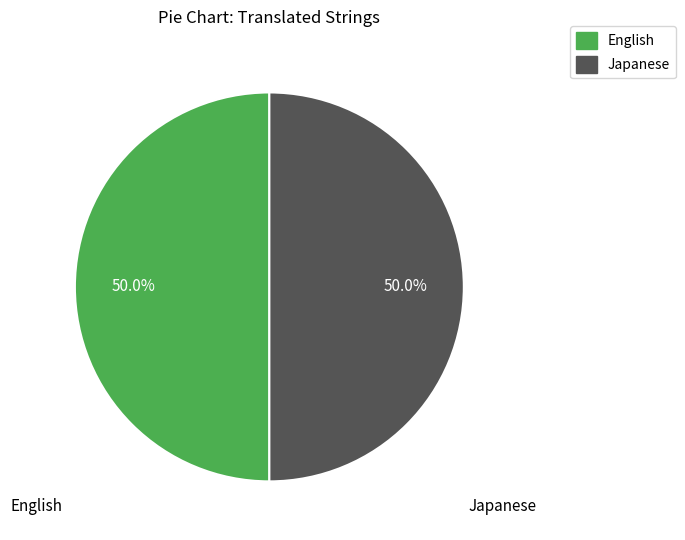

Is it true that English is 50% of the pie?

True